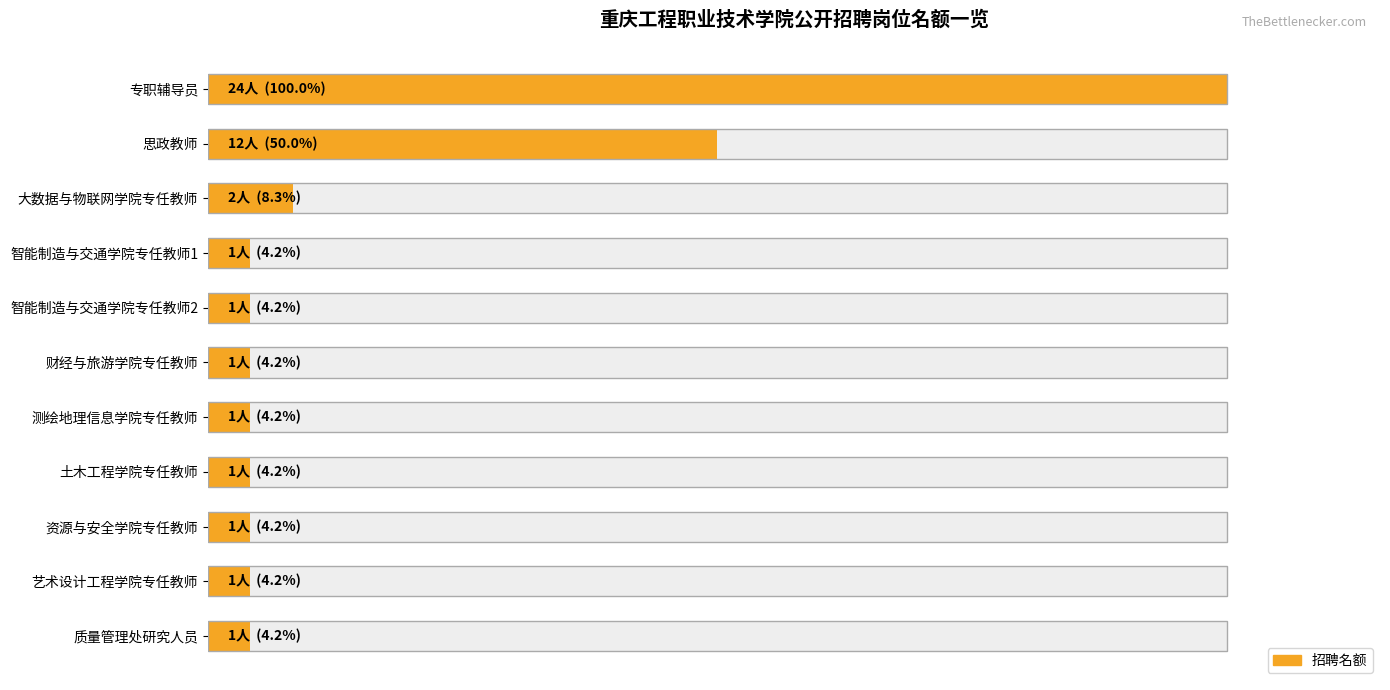

What is the change in value from 思政教师 to 智能制造与交通学院专任教师1?

-11